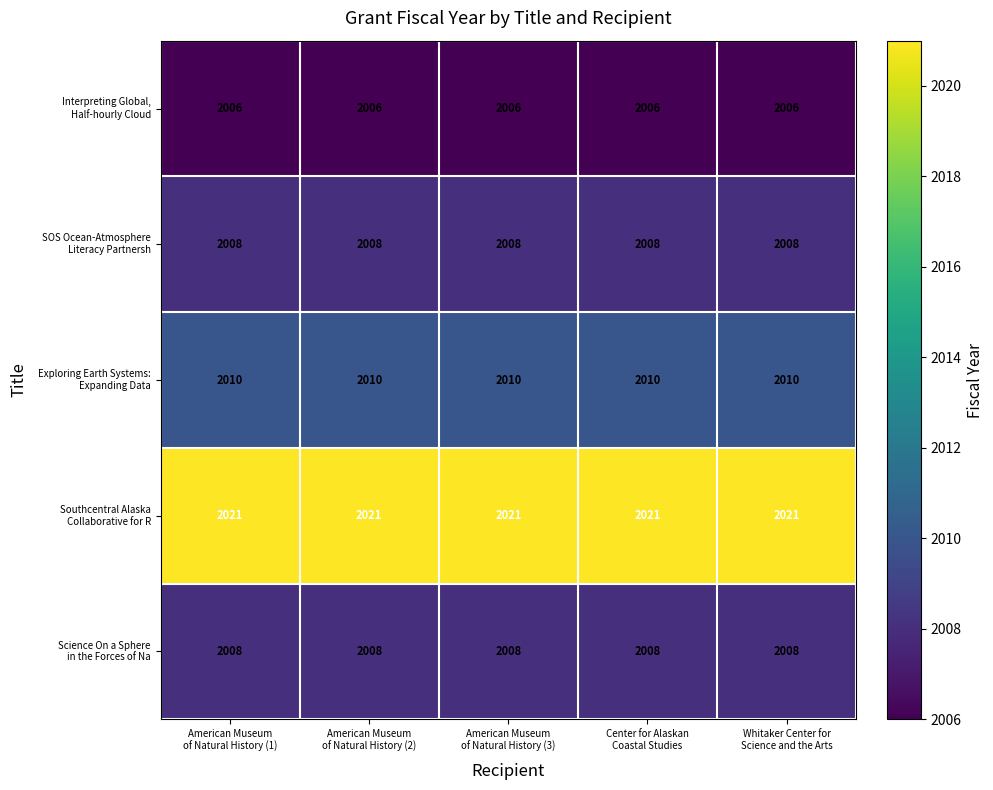

What is the smallest value displayed?

2006